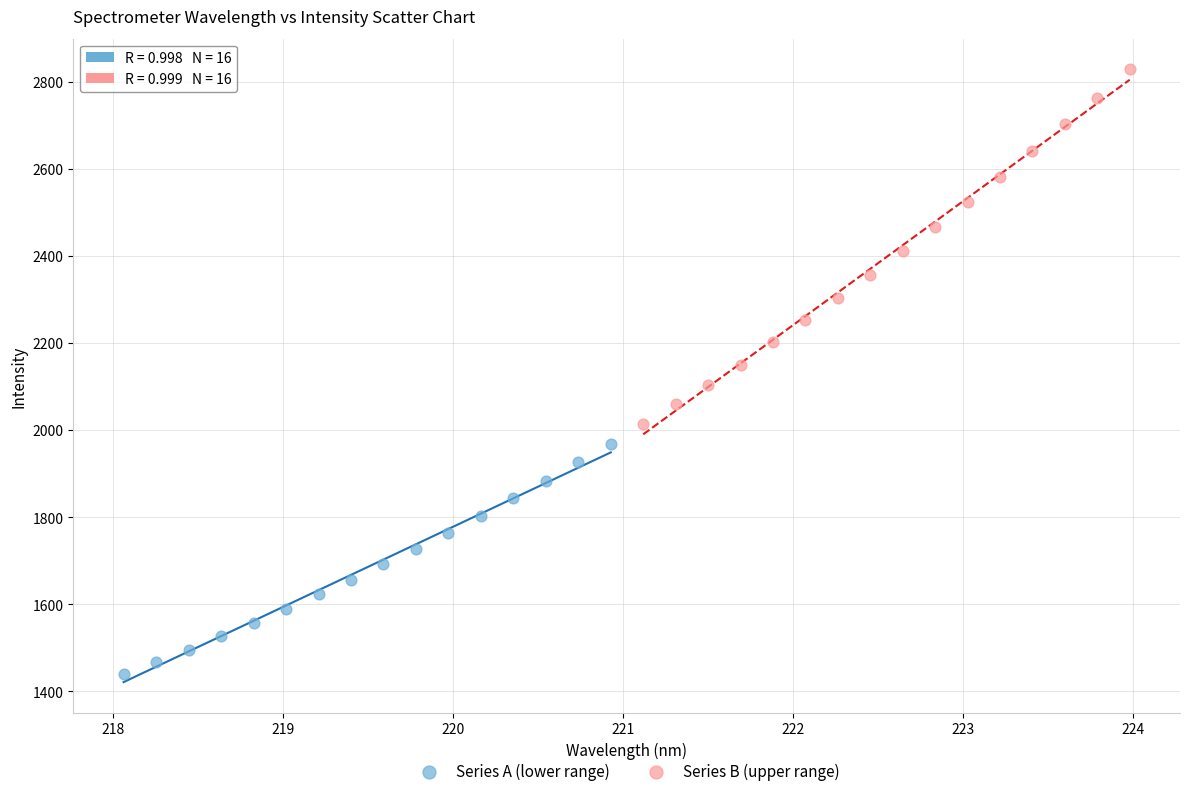

What are all the series names shown in the legend?

Series A (lower range), Series B (upper range)